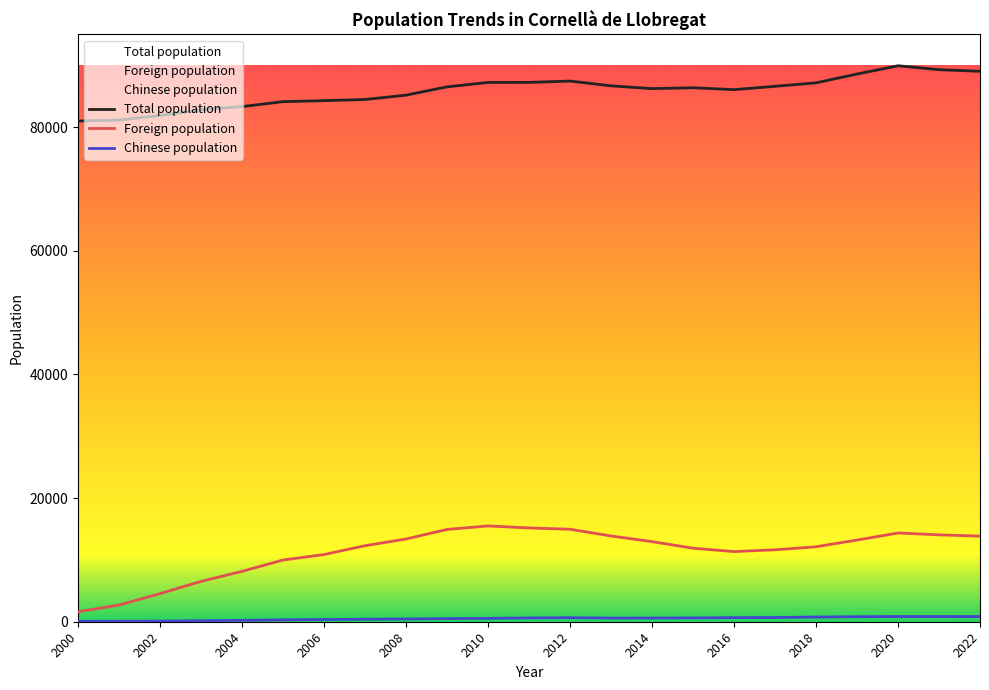

Rank the categories by Foreign population value from highest to lowest.

2010, 2011, 2012, 2009, 2020, 2021, 2013, 2022, 2008, 2019, 2014, 2007, 2018, 2015, 2017, 2016, 2006, 2005, 2004, 2003, 2002, 2001, 2000